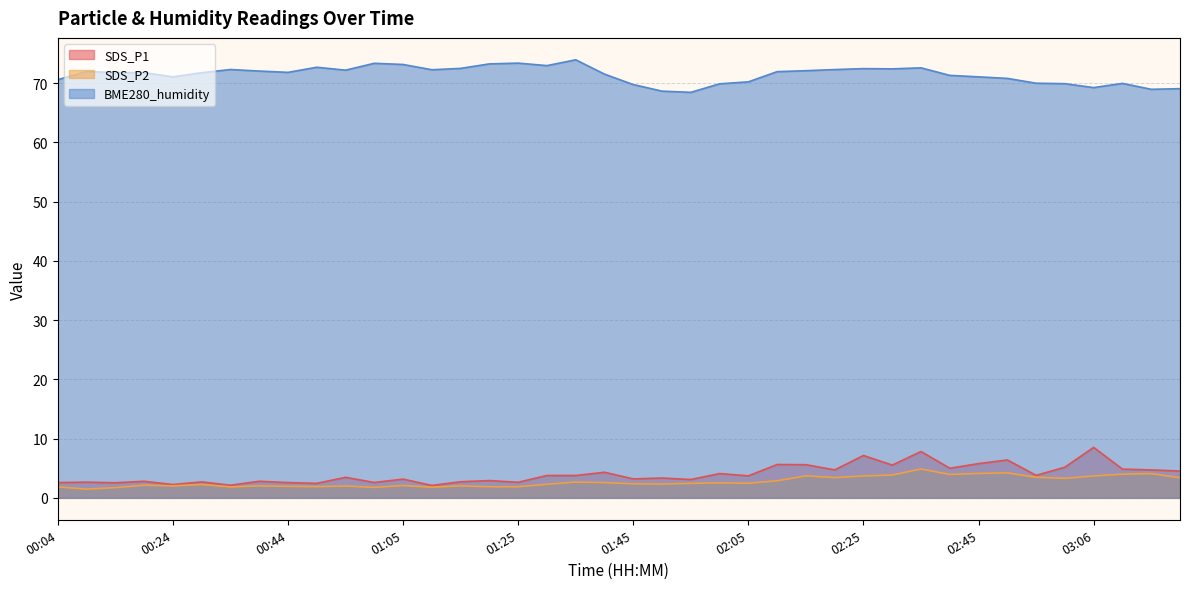

How many interior local valleys does the SDS_P2 series have?

11